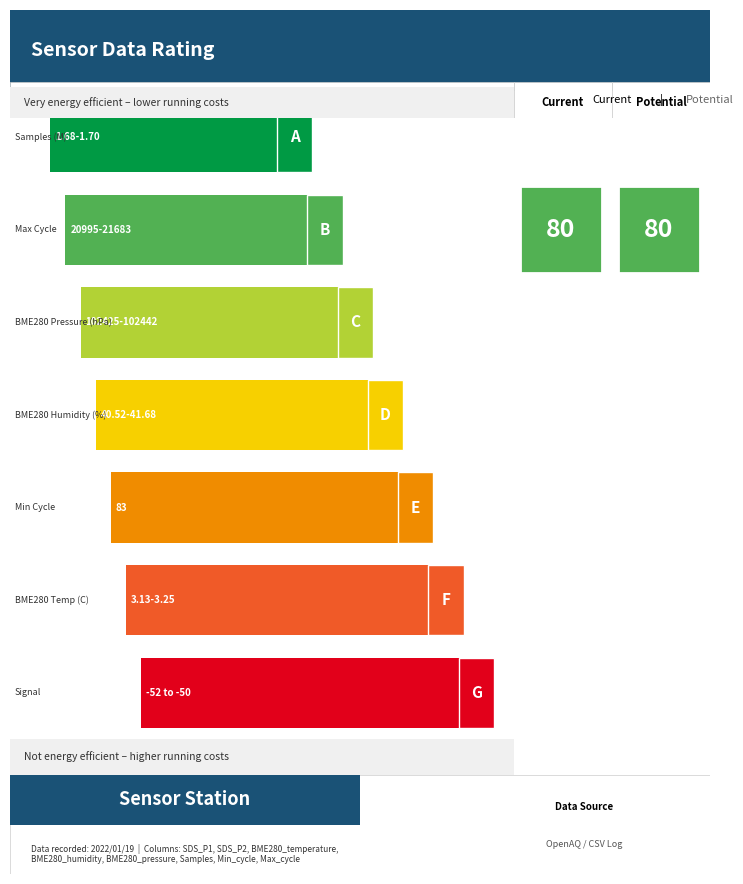

What is the lowest value of the BME280_pressure series?

102426.0